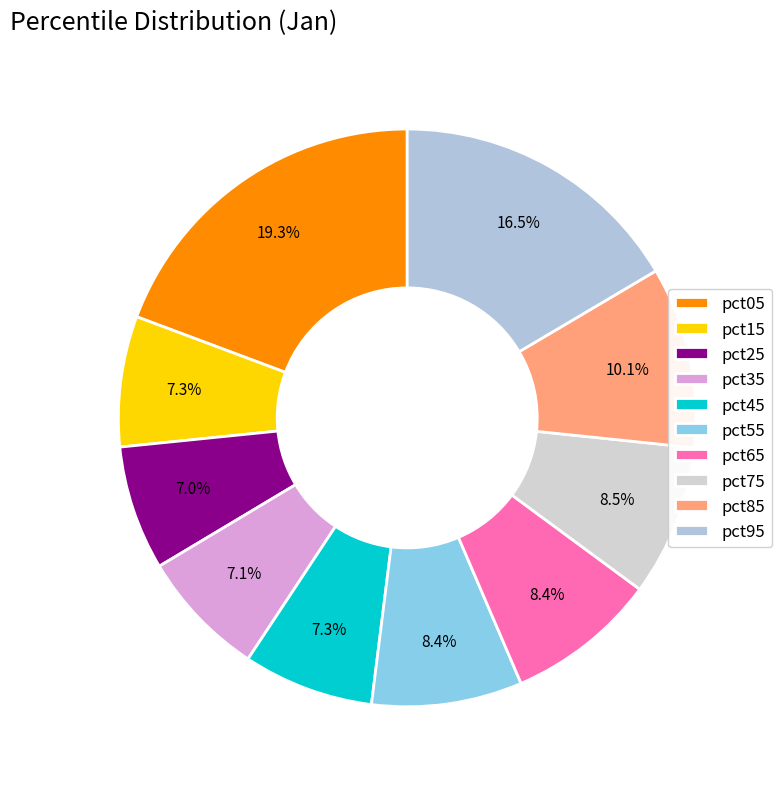

What percentage do pct35 and pct95 together represent?

23.6%